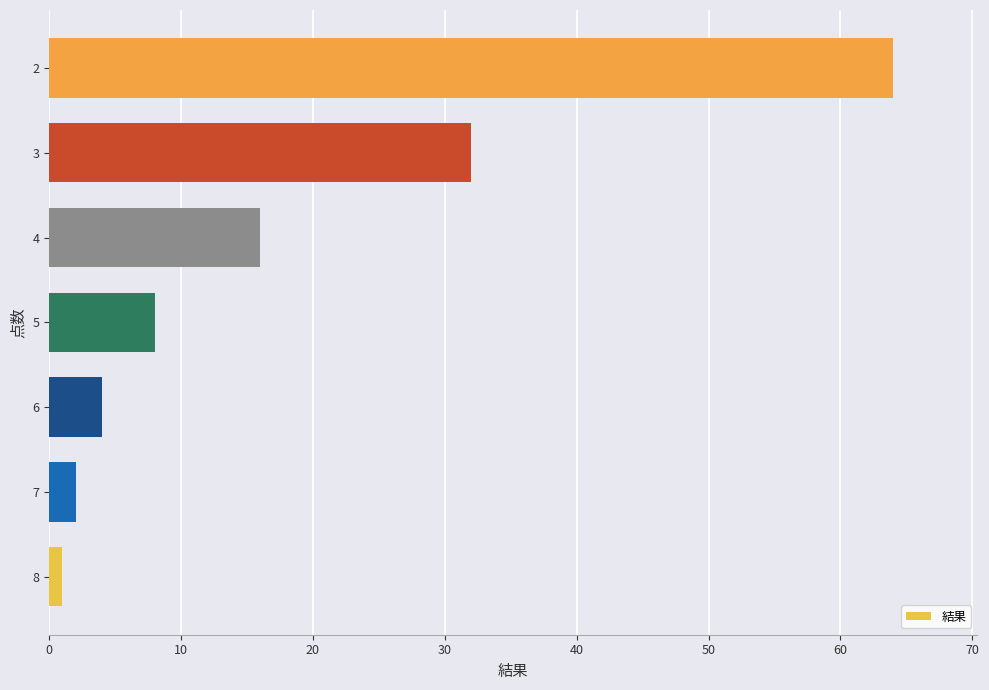

How many values are below 8?

3